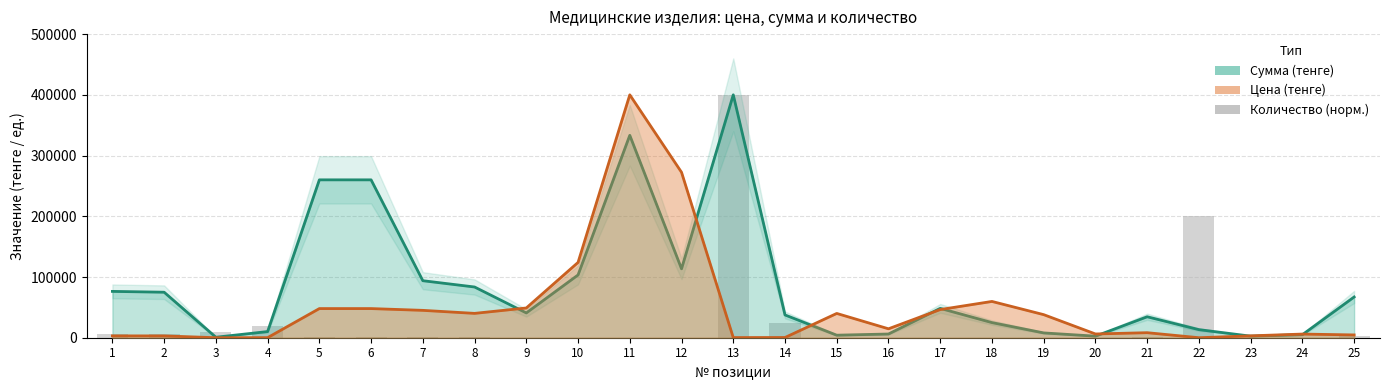

Is it true that the value at 16 is 161?

False